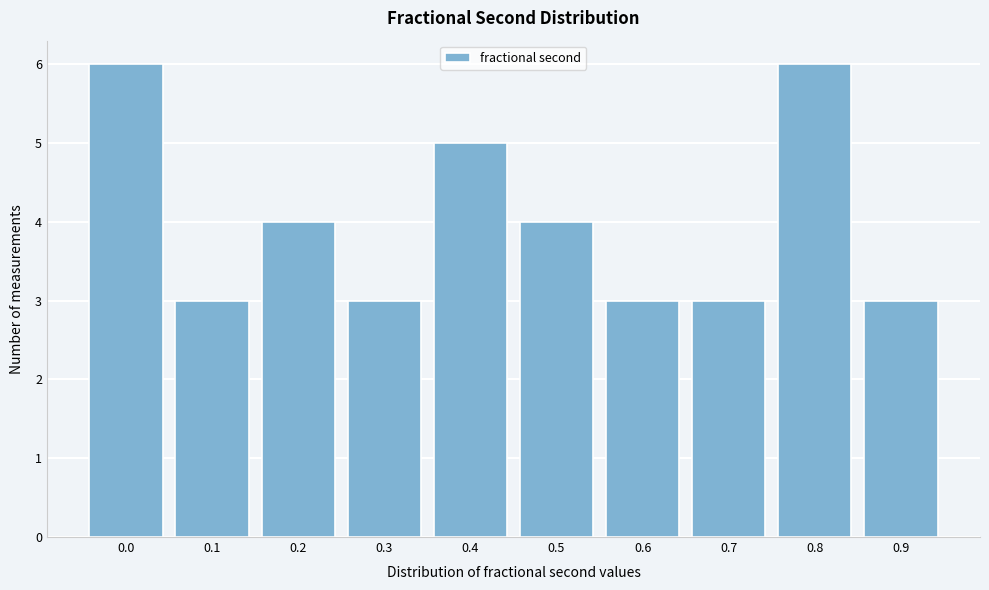

Reading left to right, what are all the values shown in this chart?

6	3	4	3	5	4	3	3	6	3